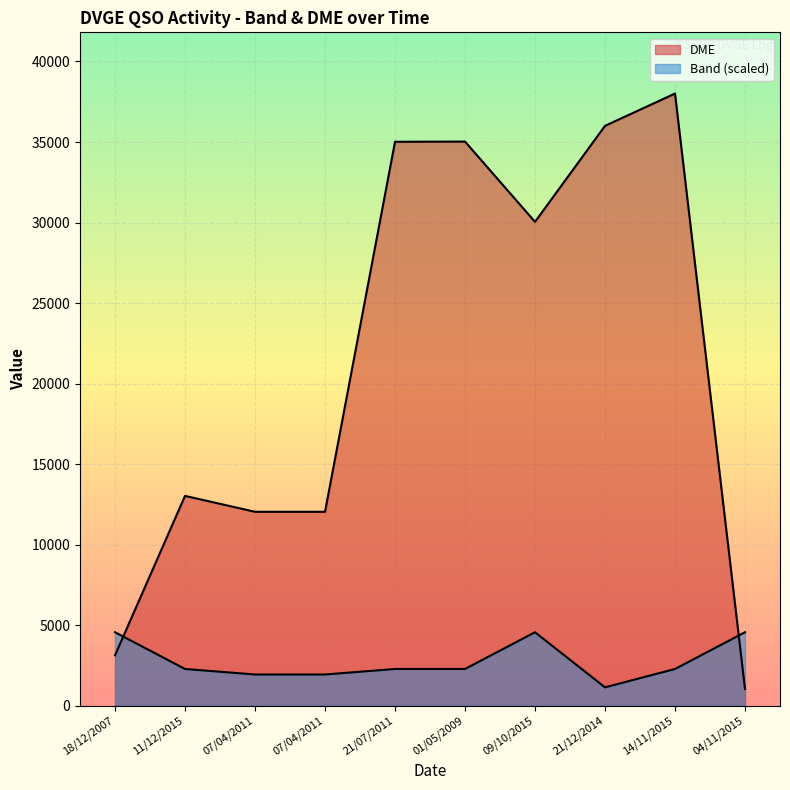

What is the greatest value displayed?

38009.0